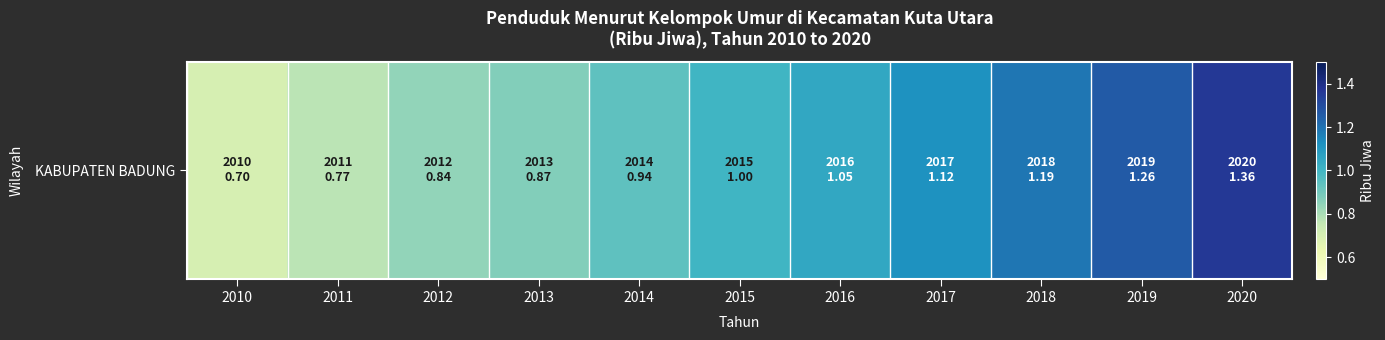

The value at 2019 is 1.7. True or false?

False